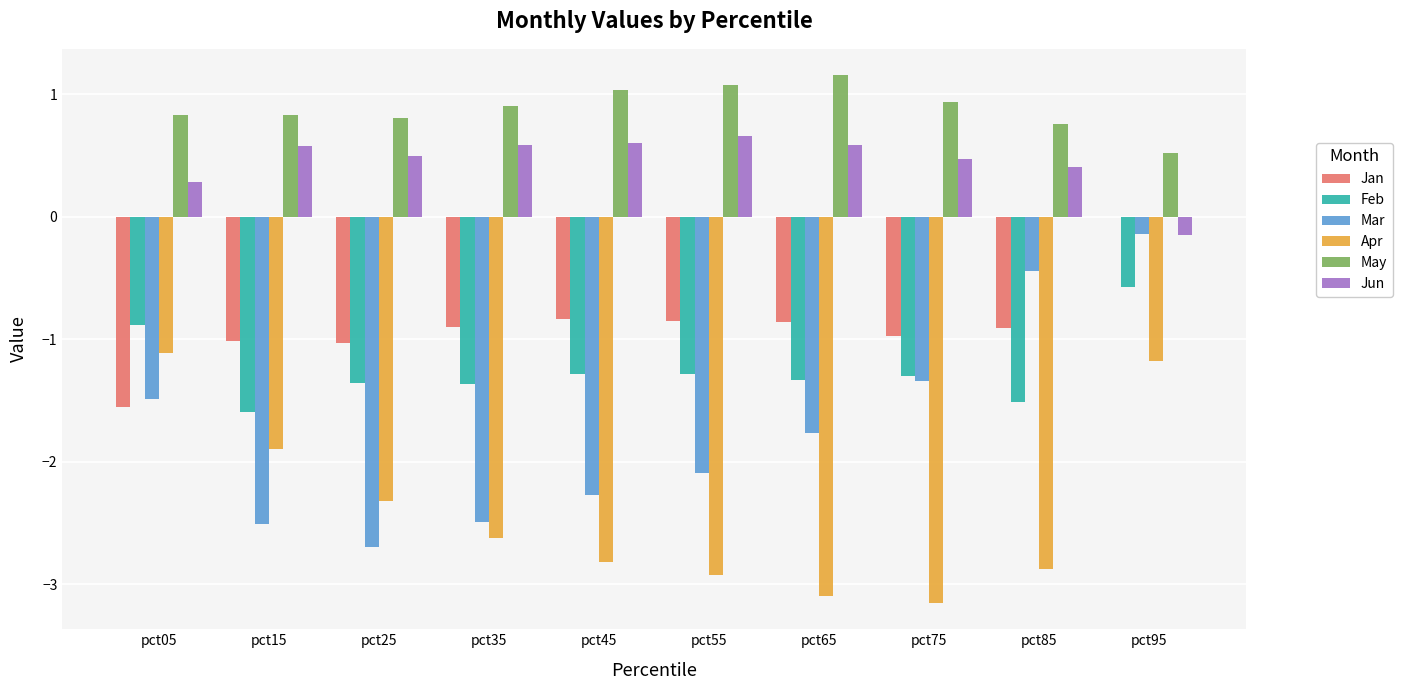

What is the sum of all Jun values?

4.5